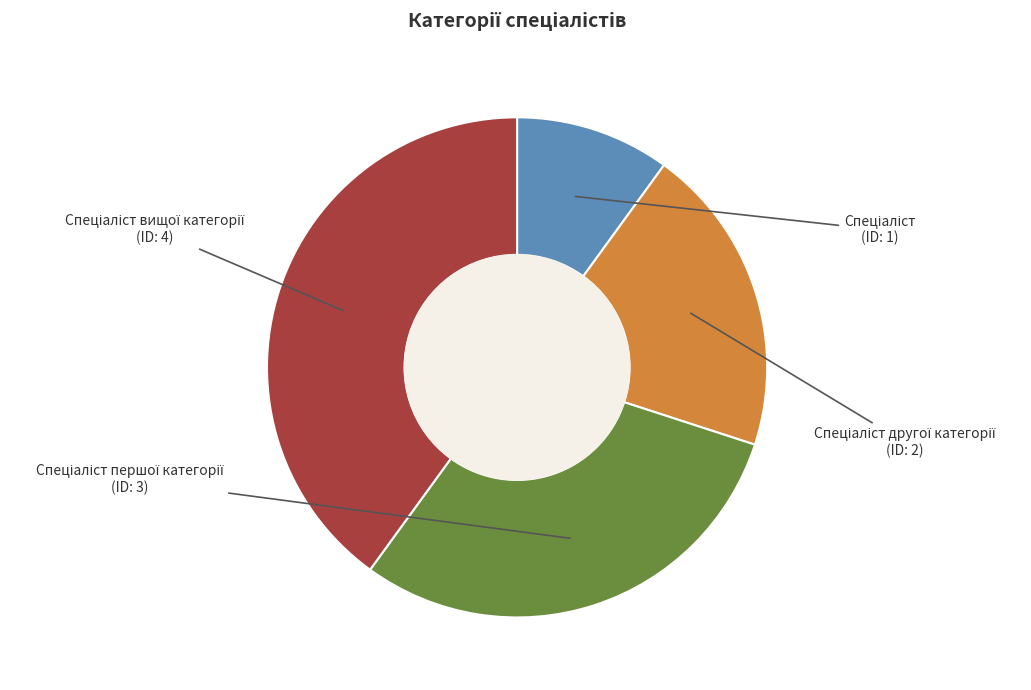

Is there any slice that represents more than half of the pie?

No